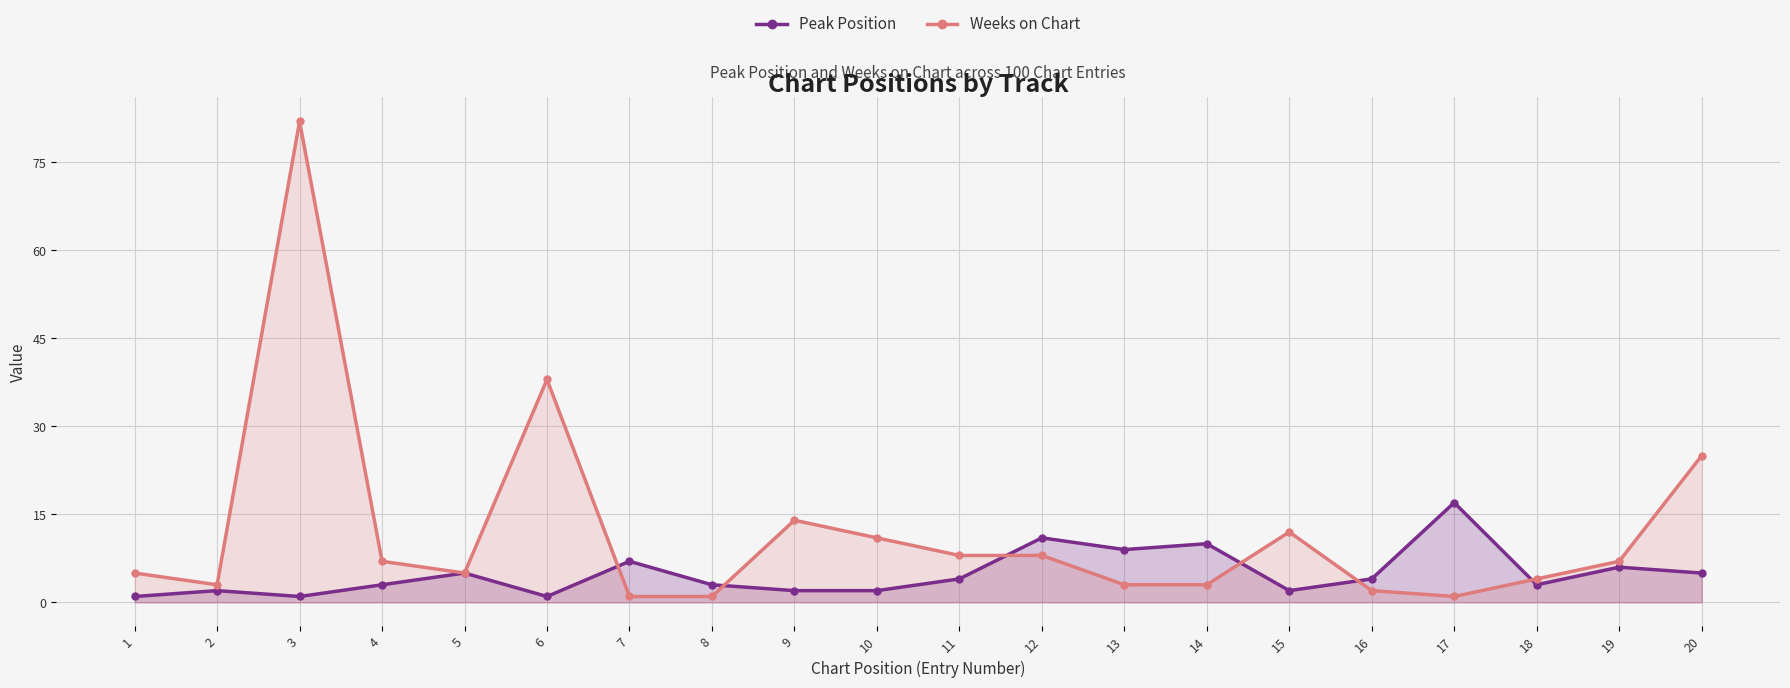

True or false: Weeks on Chart and Peak Position cross at least once.

True